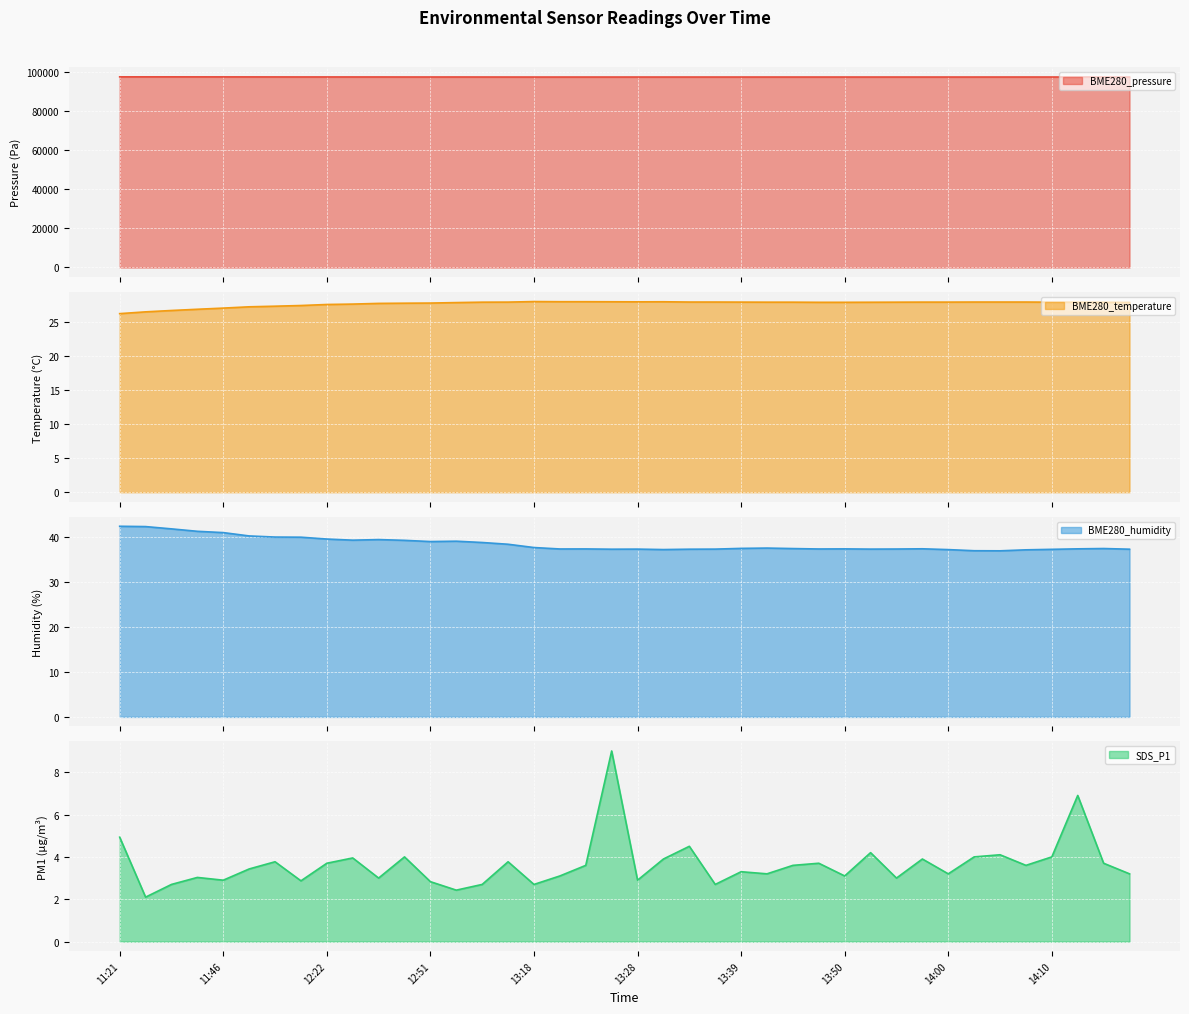

Does the chart display data point markers on the line(s)?

No